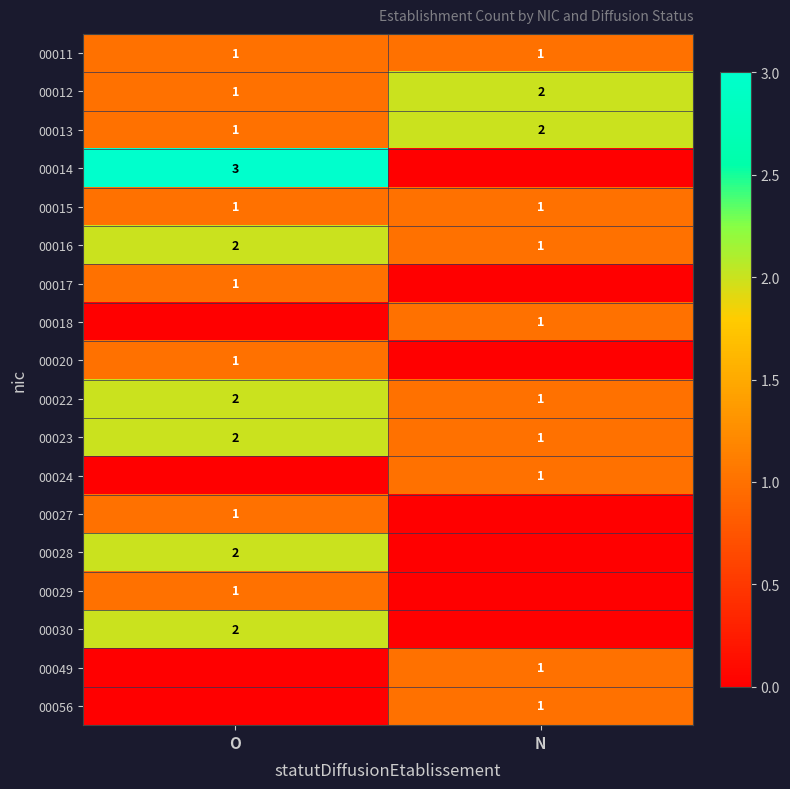

The value of 00013 at N is 2. True or false?

True